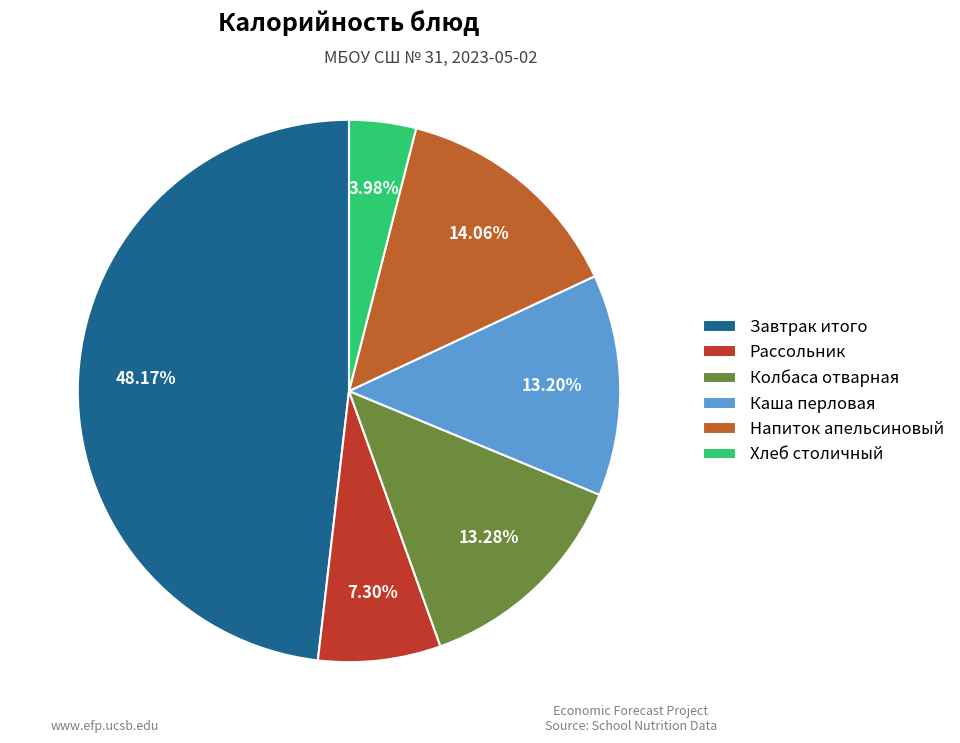

Do Напиток апельсиновый and Рассольник together represent more than half of the pie?

No